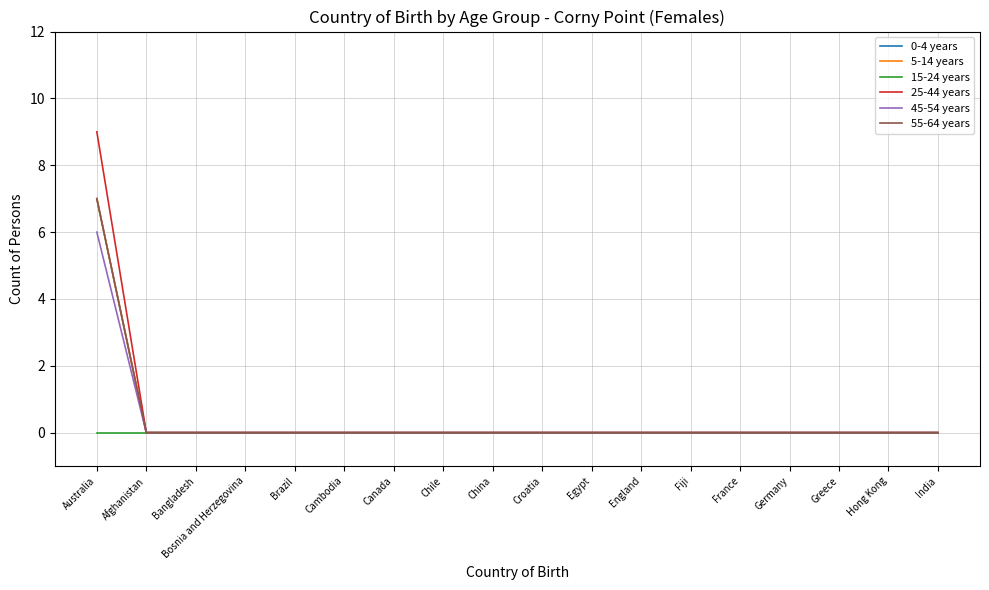

True or false: 25-44 years has more than 1 points higher than both neighbors.

False